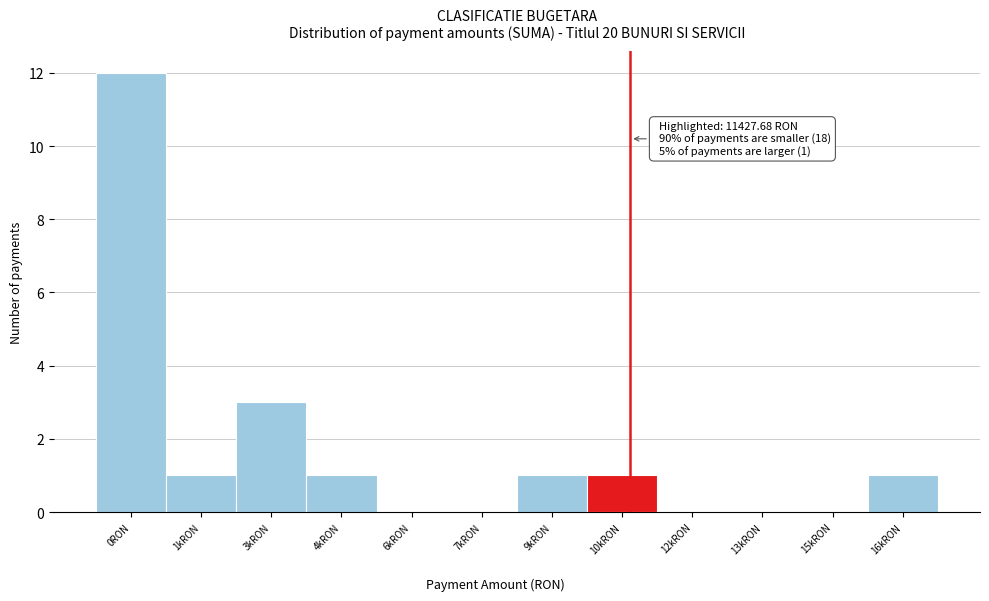

Reading left to right, what are all the values shown in this chart?

0RON=12	1kRON=1	3kRON=3	4kRON=1	6kRON=0	7kRON=0	9kRON=1	10kRON=1	12kRON=0	13kRON=0	15kRON=0	16kRON=1